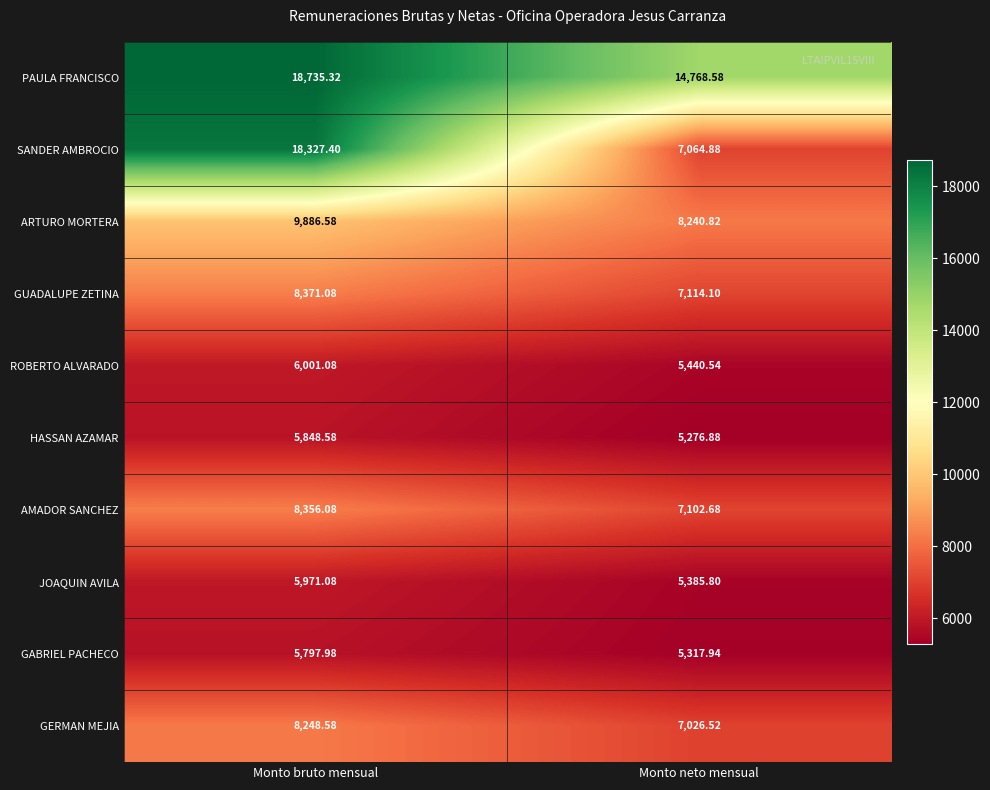

At which label does HASSAN AZAMAR first exceed 5848?

Monto bruto mensual